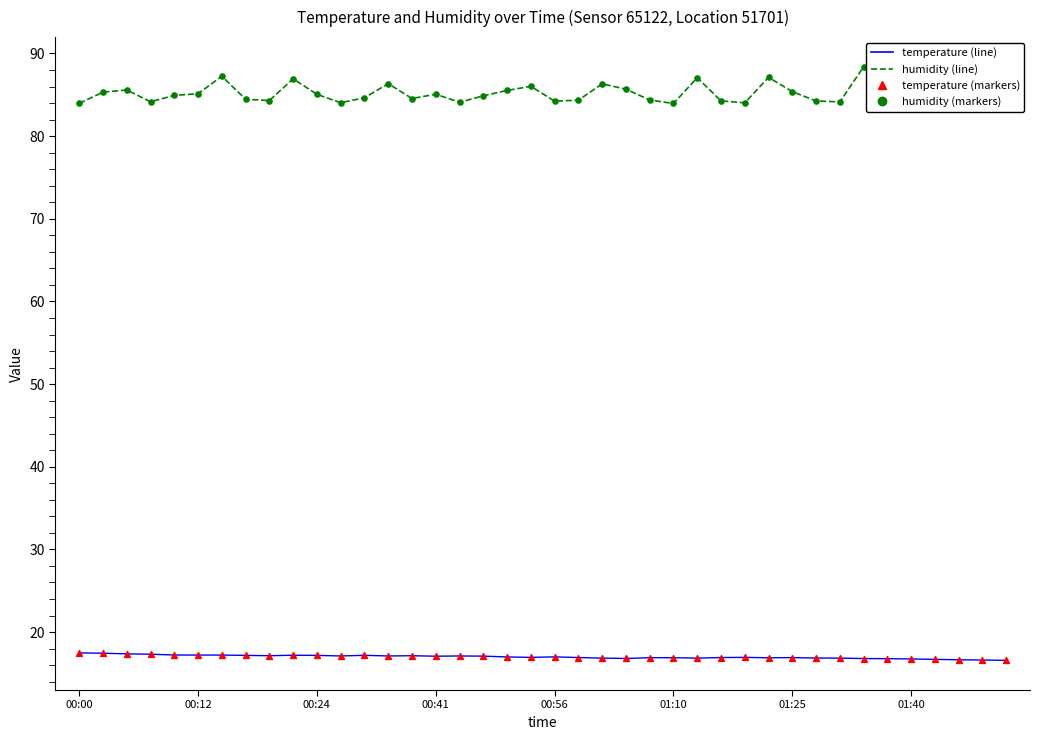

What is the smallest value displayed?

16.6